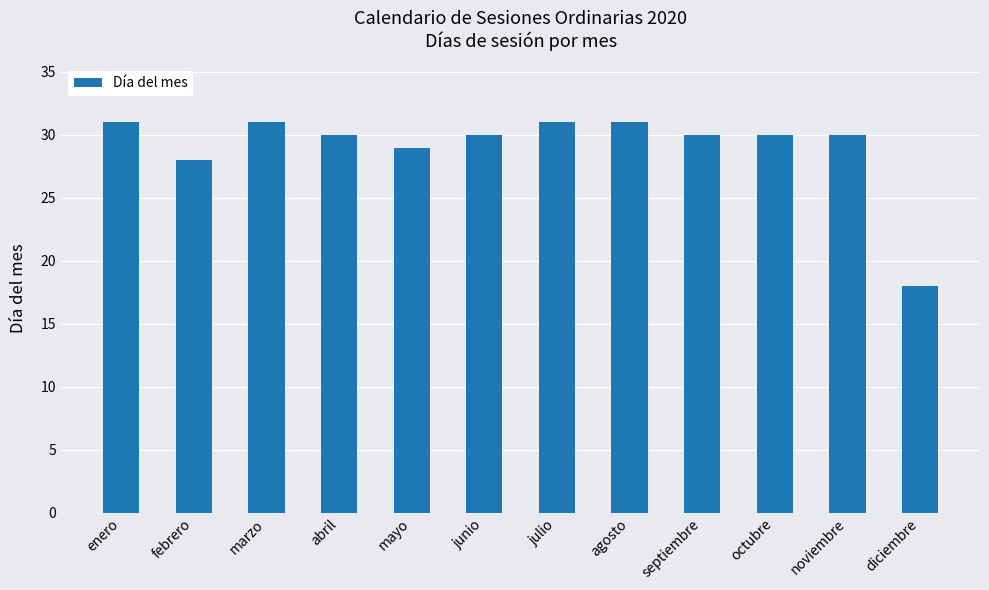

What is the difference between the maximum and minimum values?

13